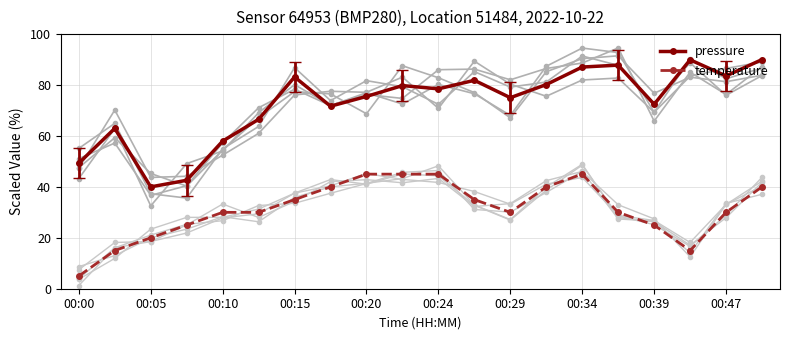

Read the temperature value at 11.

35.0